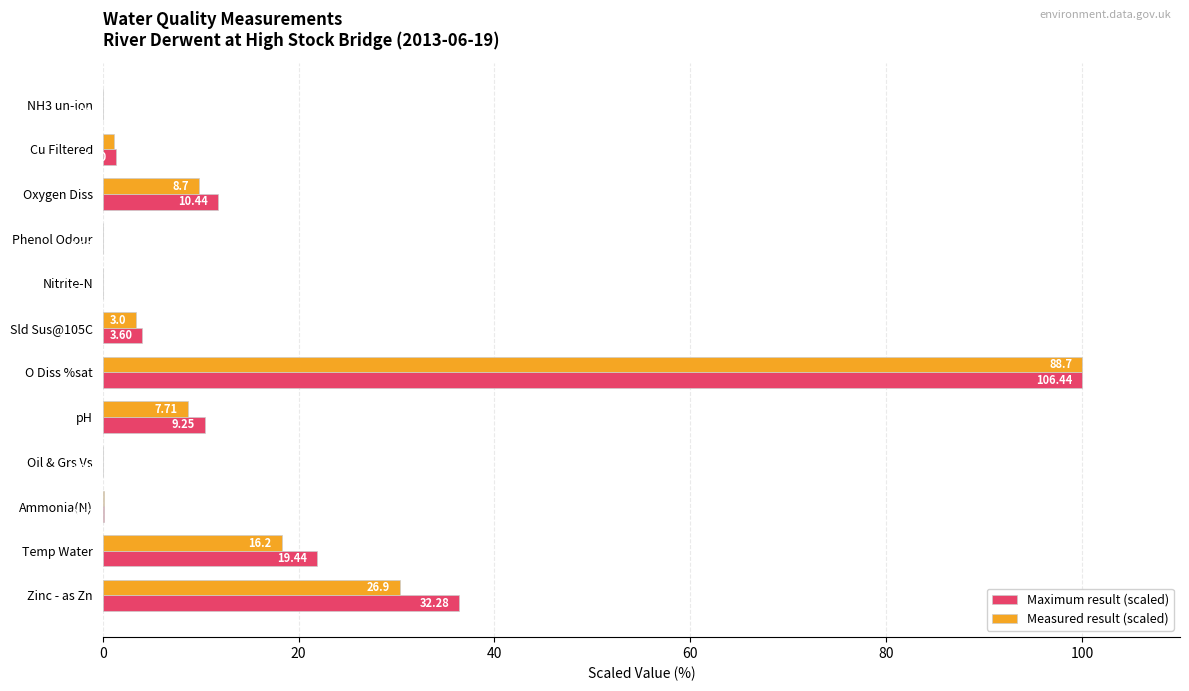

Which series has the largest total across all categories?

Maximum result (scaled)